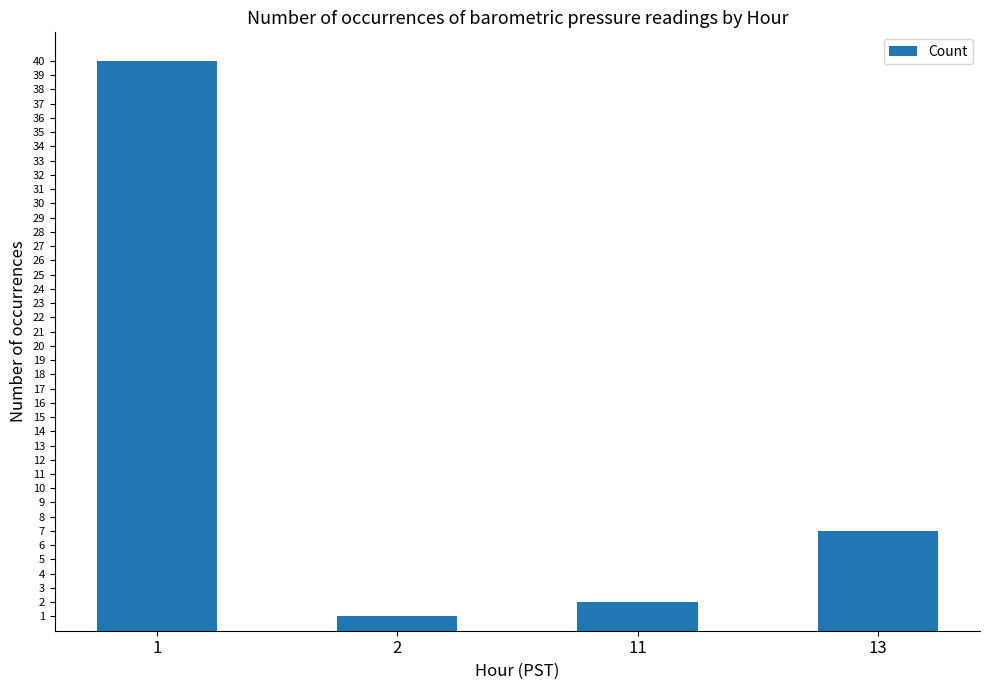

List the labels in order of value, largest first.

1, 13, 11, 2